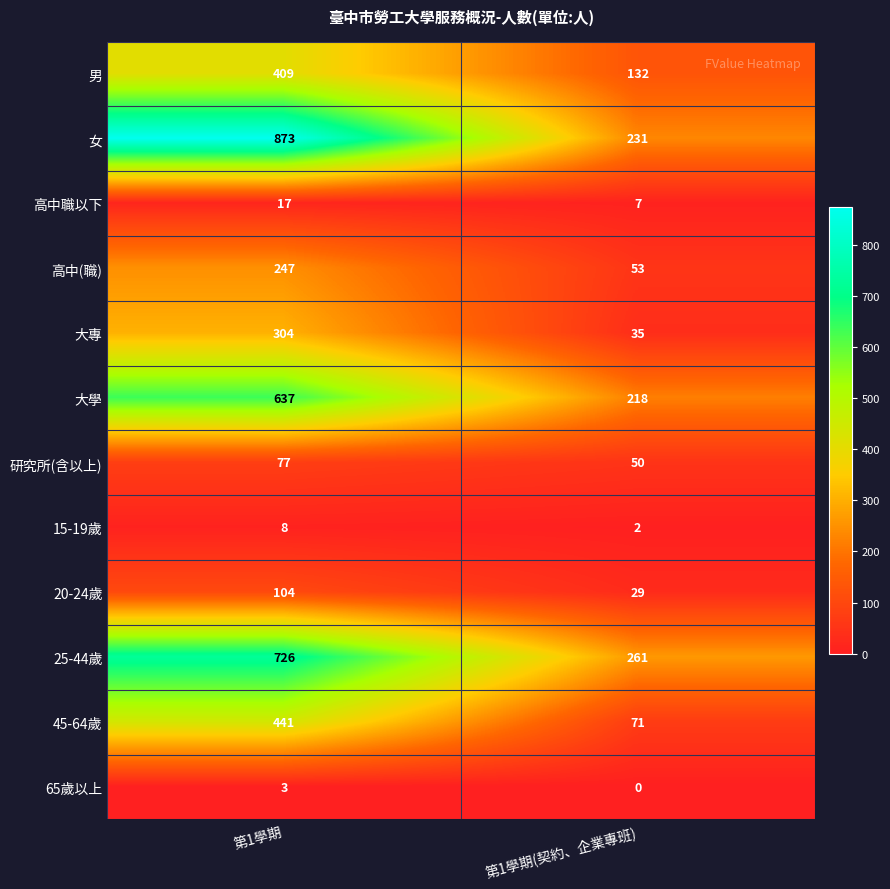

How many data points does each series have?

2